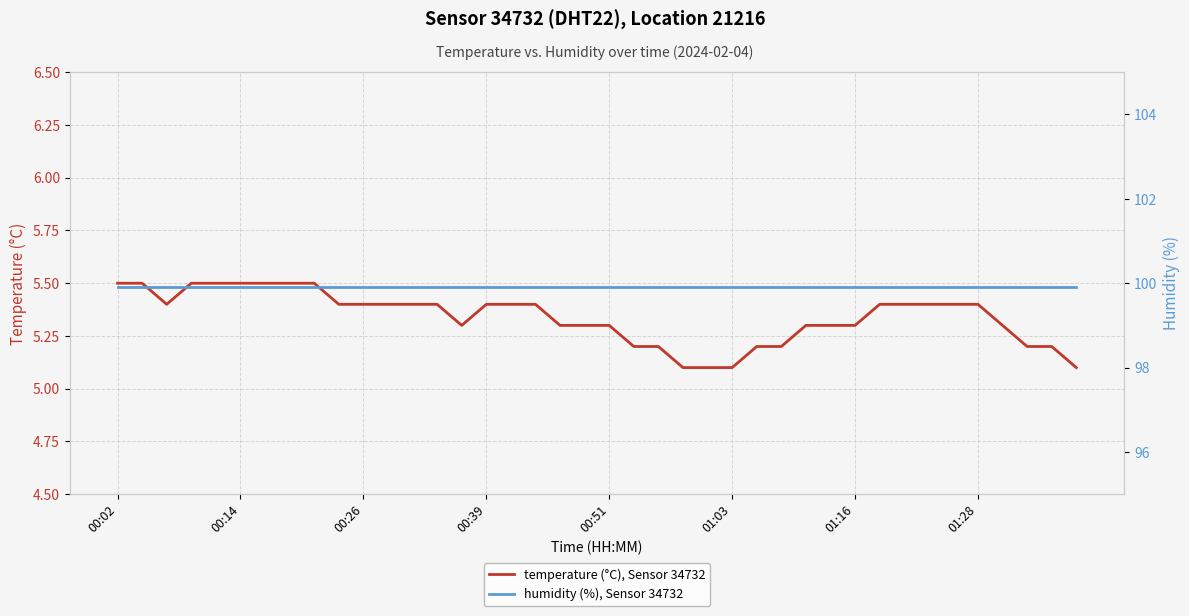

What is the difference between the second highest and second lowest values in the temperature (°C), Sensor 34732 series?

0.4